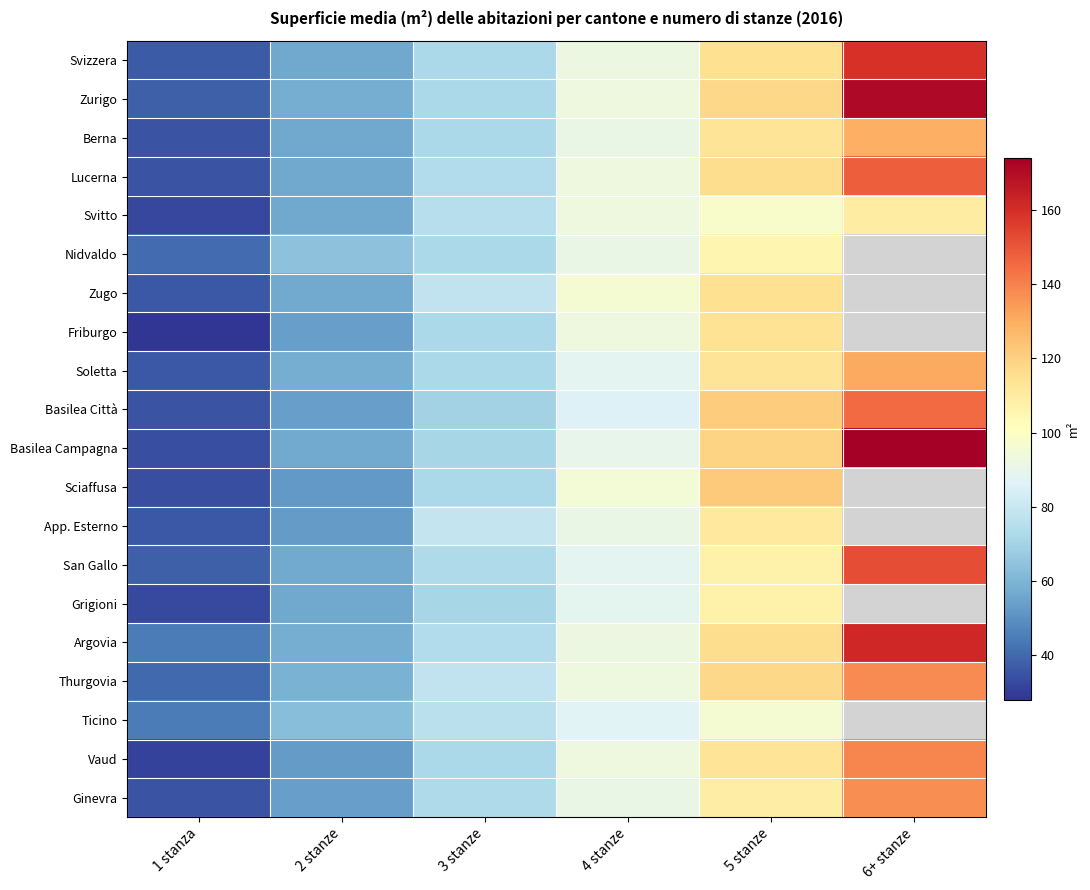

How many Basilea Città values are between 54 and 121?

4